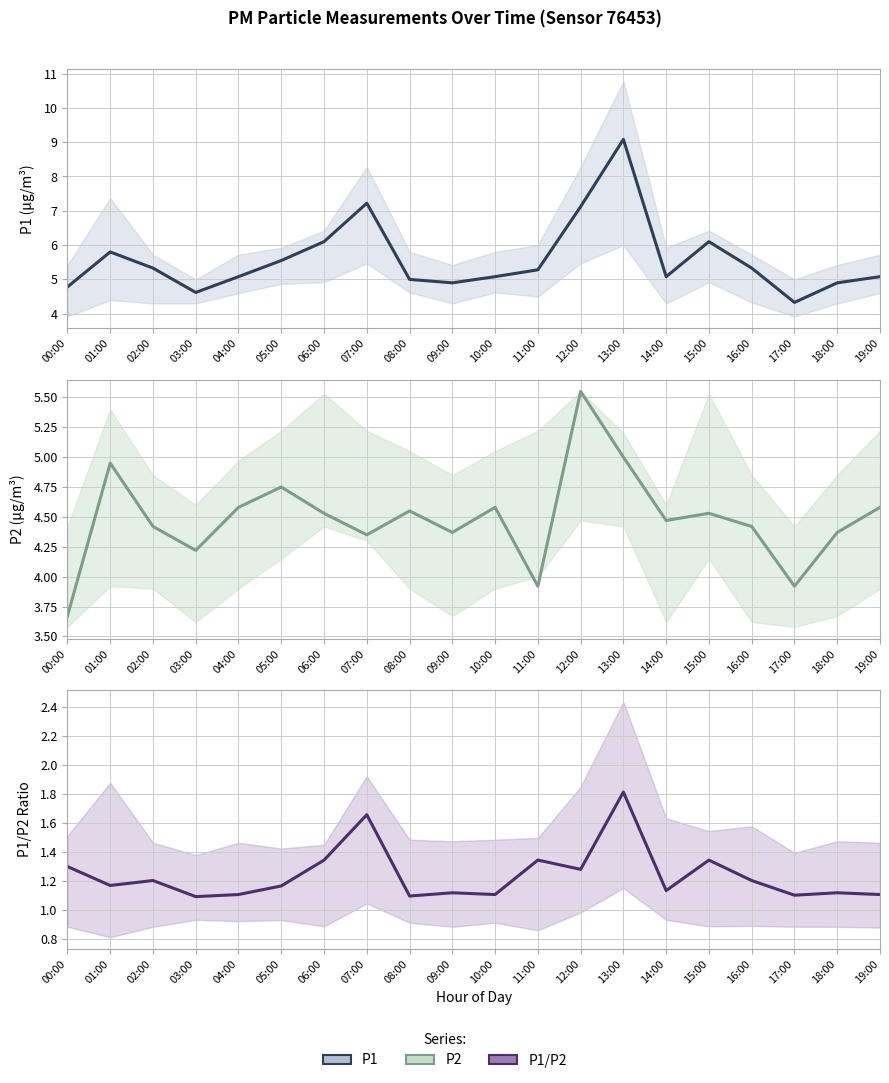

What is the sum of the P1/P2 Ratio values at 02:00 and 04:00?

2.3